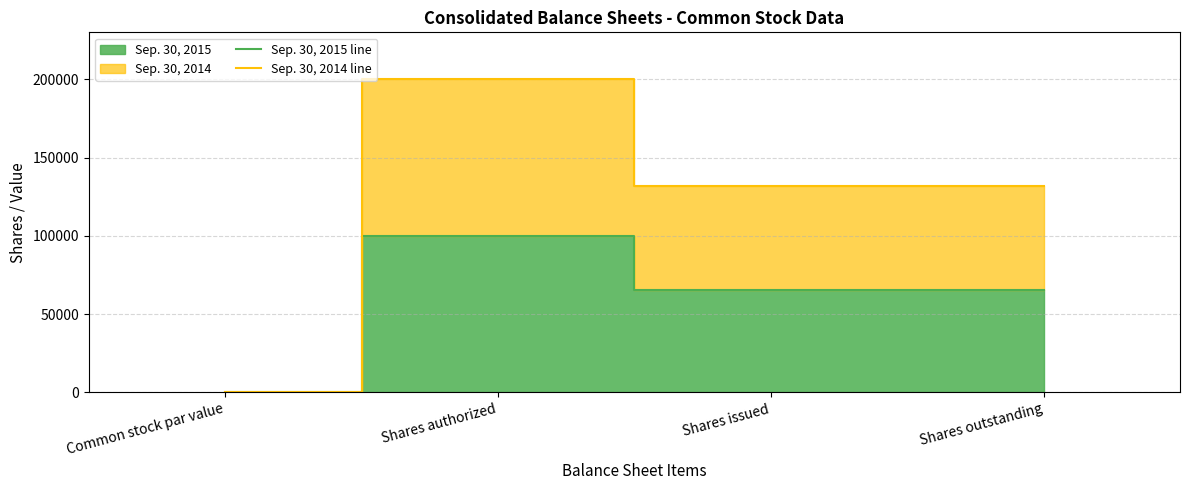

What is the label of the 3rd point from the right?

Shares authorized